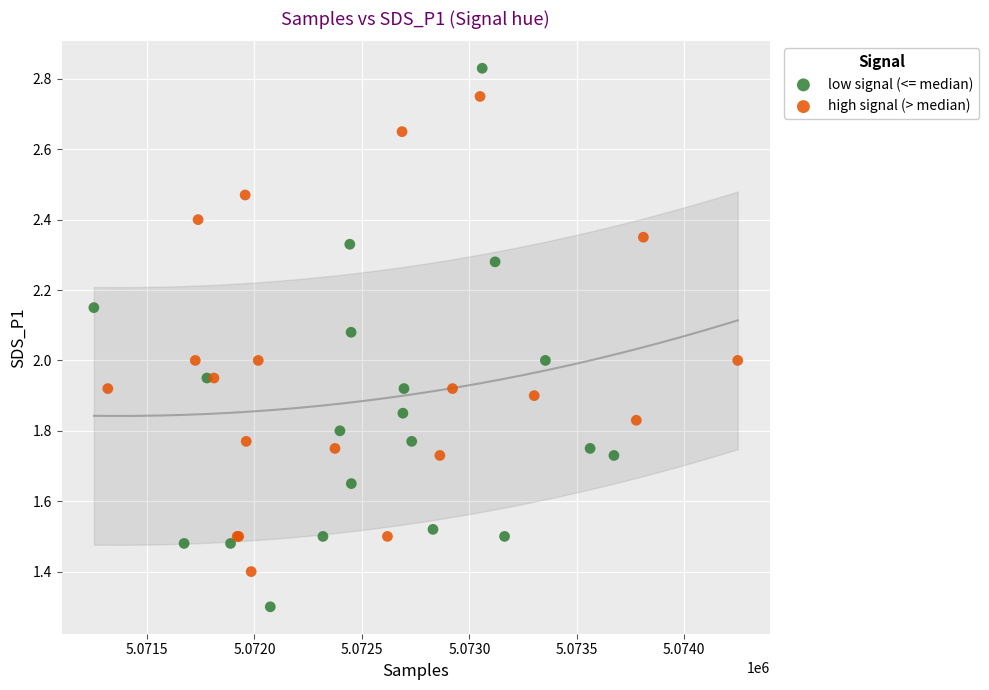

What are all the series names shown in the legend?

low signal (<= median), high signal (> median)